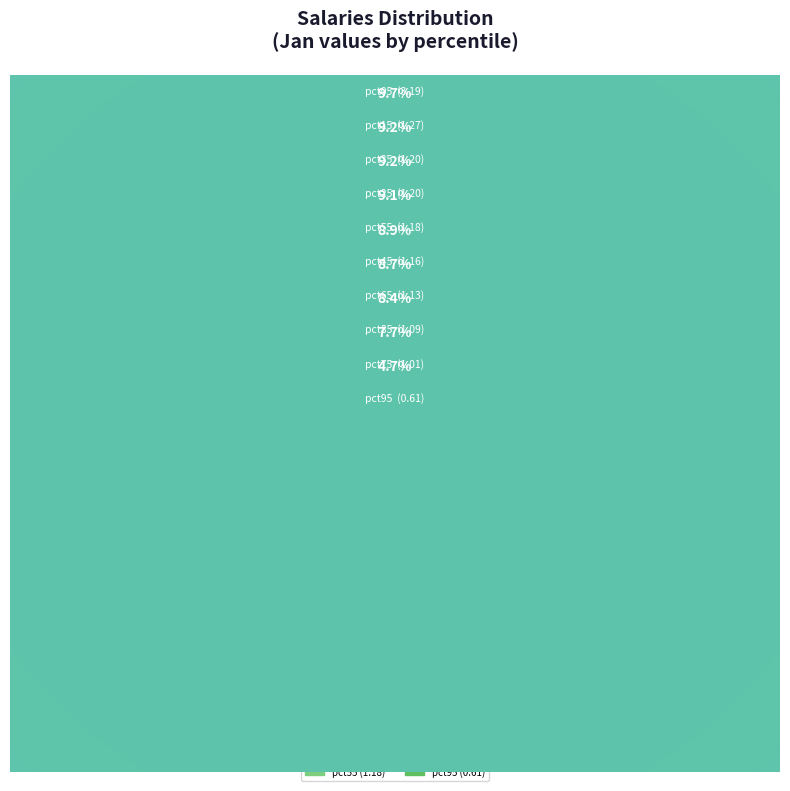

How many slices are in this pie chart?

10